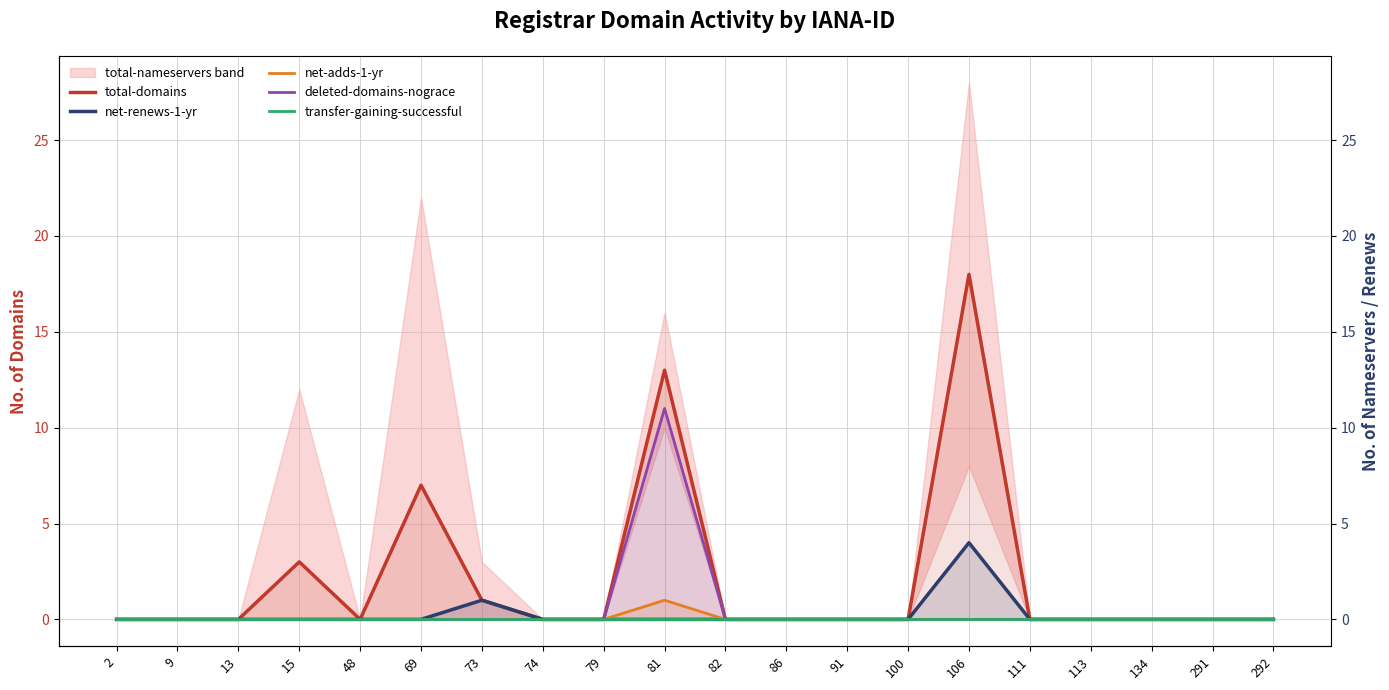

Reading left to right, extract all data points from this chart.

total-domains: 0	0	0	3	0	7	1	0	0	13	0	0	0	0	18	0	0	0	0	0
net-renews-1-yr: 0	0	0	0	0	0	1	0	0	0	0	0	0	0	4	0	0	0	0	0
net-adds-1-yr: 0	0	0	0	0	0	0	0	0	1	0	0	0	0	0	0	0	0	0	0
deleted-domains-nograce: 0	0	0	0	0	0	0	0	0	11	0	0	0	0	0	0	0	0	0	0
transfer-gaining-successful: 0	0	0	0	0	0	0	0	0	0	0	0	0	0	0	0	0	0	0	0